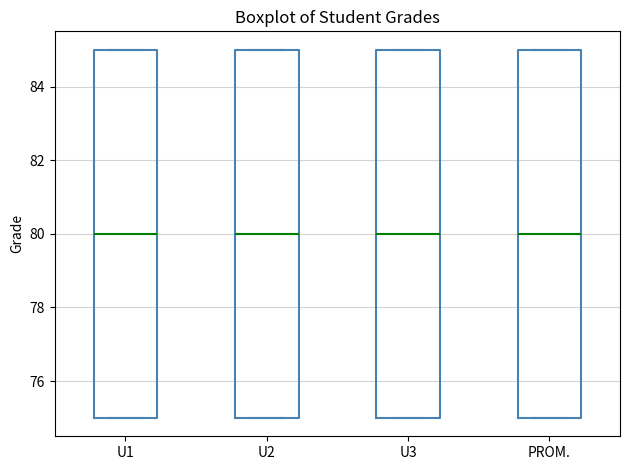

Reading left to right, read every box against the y-axis: the position of its median line, the range the box covers, and the ends of its whiskers. The values are not printed on the chart, so give them approximately, as read against the axis.

U1: median 80, box 75 to 85, whiskers 75 to 85
U2: median 80, box 75 to 85, whiskers 75 to 85
U3: median 80, box 75 to 85, whiskers 75 to 85
PROM.: median 80, box 75 to 85, whiskers 75 to 85